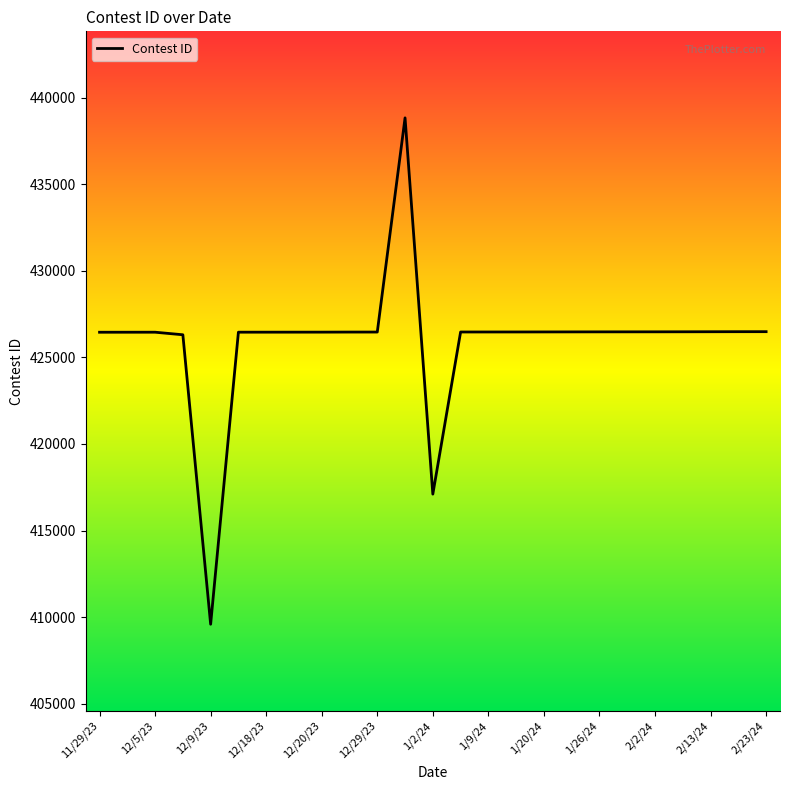

What is the difference between the maximum and minimum values?

29259